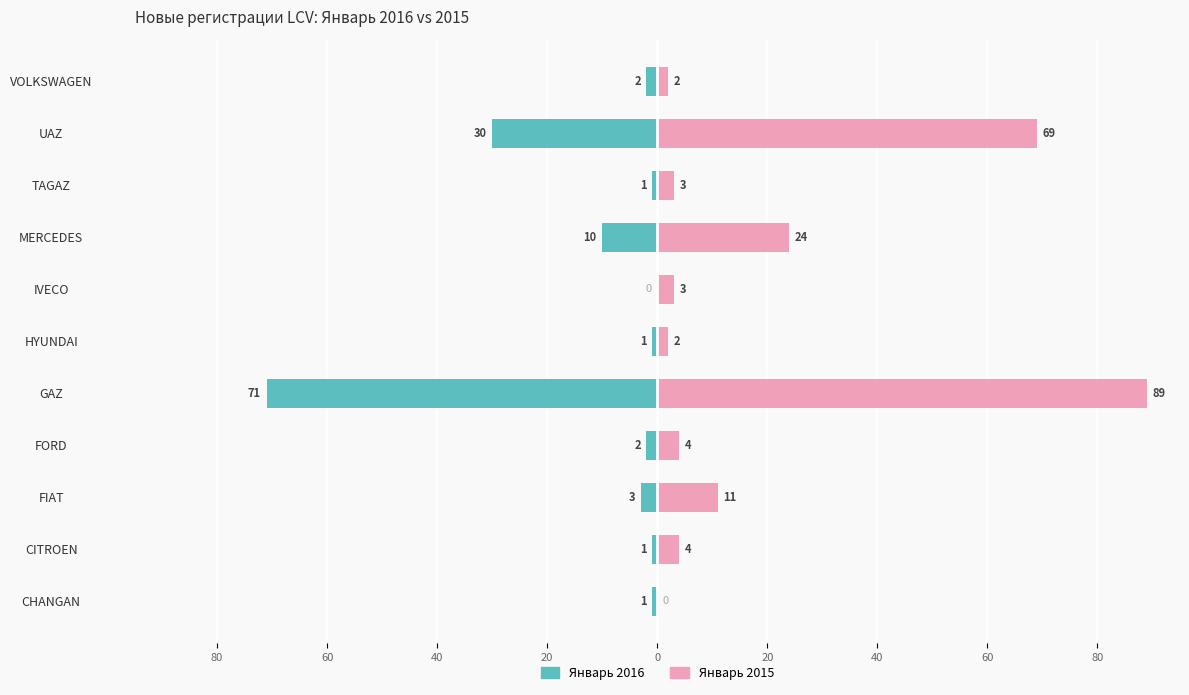

What is the maximum value shown in the chart?

89